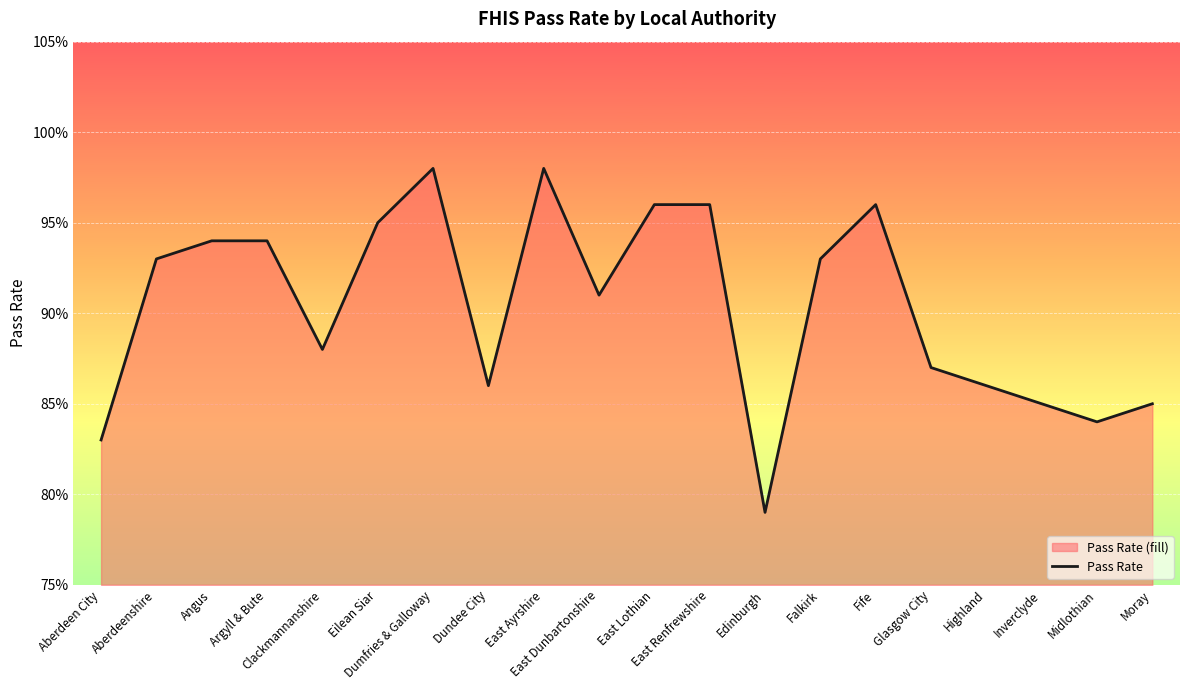

What is the maximum value shown in the chart?

1.0